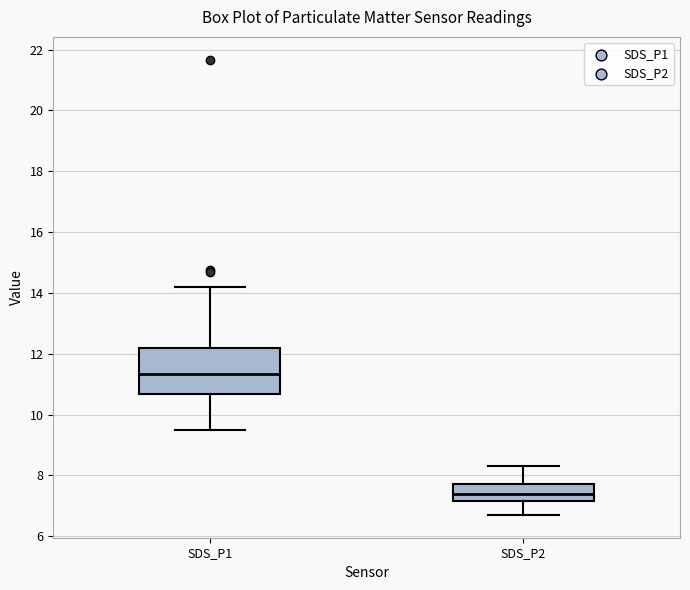

Which box is the tallest, from its lower edge to its upper edge?

SDS_P1